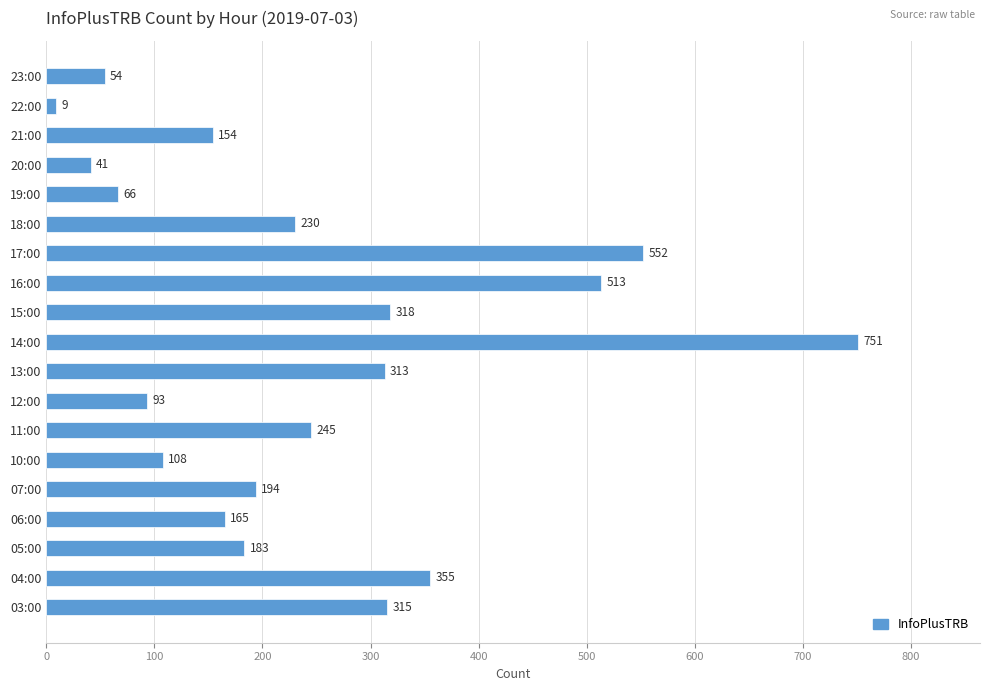

List the labels in order of value, smallest first.

22:00, 20:00, 23:00, 19:00, 12:00, 10:00, 21:00, 06:00, 05:00, 07:00, 18:00, 11:00, 13:00, 03:00, 15:00, 04:00, 16:00, 17:00, 14:00